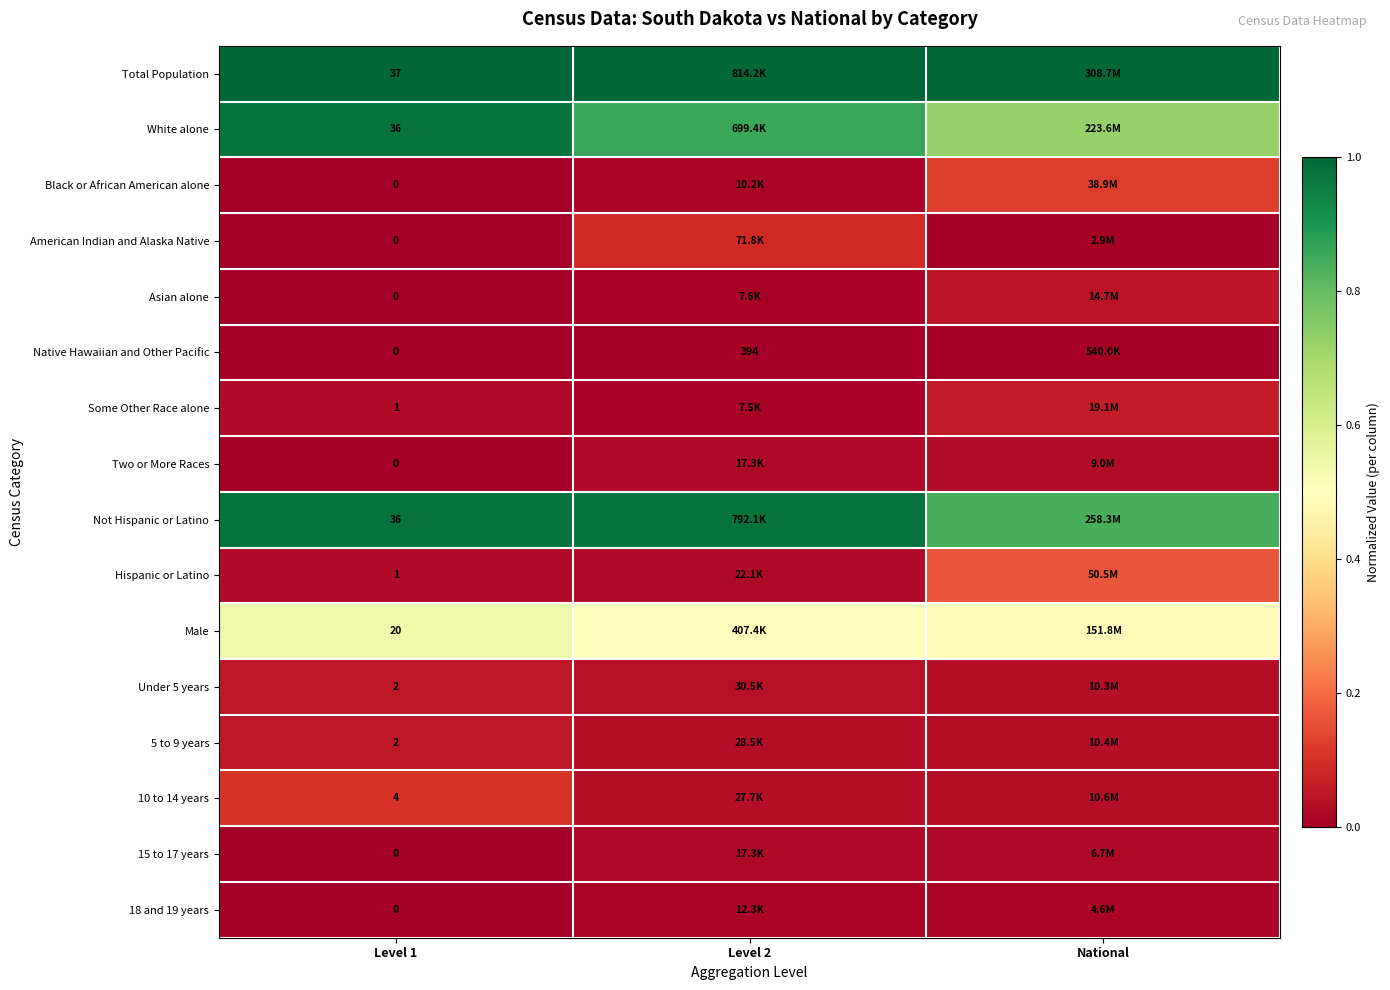

Between National and Level 2, which is larger?

National